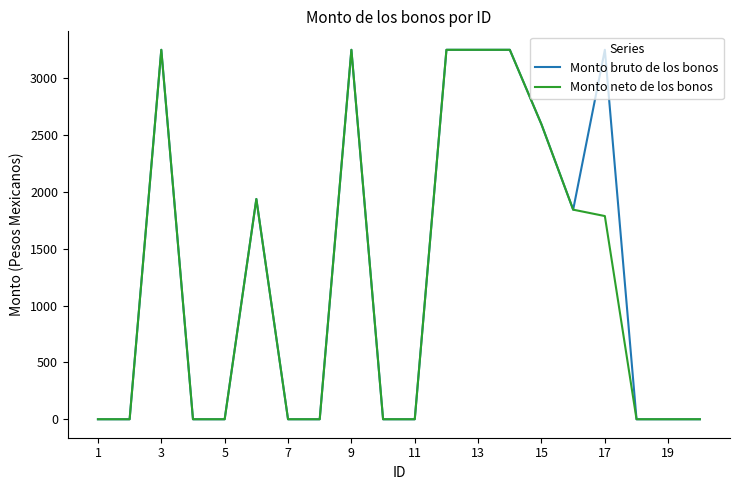

Reading left to right, extract all data points from this chart.

Monto bruto de los bonos: 0.0	0.0	3250.0	0.0	0.0	1937.5	0.0	0.0	3250.0	0.0	0.0	3250.0	3250.0	3250.0	2593.8	1843.8	3250.0	0.0	0.0	0.0
Monto neto de los bonos: 0.0	0.0	3250.0	0.0	0.0	1937.5	0.0	0.0	3250.0	0.0	0.0	3250.0	3250.0	3250.0	2593.8	1843.8	1787.5	0.0	0.0	0.0